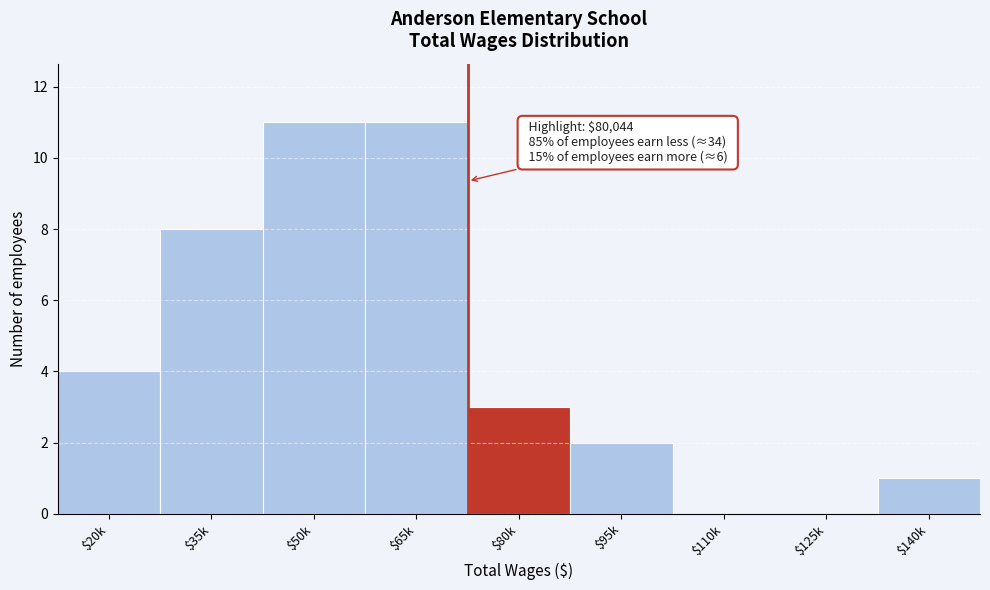

Where is the data nearest to the value 5?

$20k